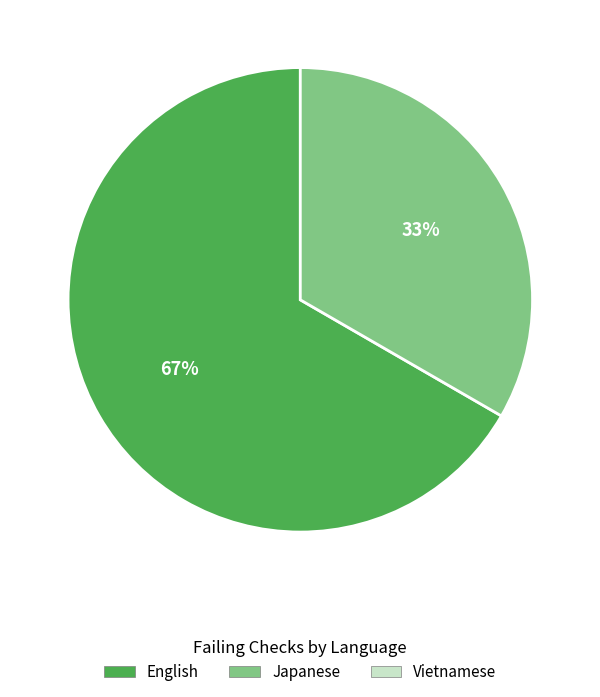

To the nearest percent, what is the average slice percentage?

50%